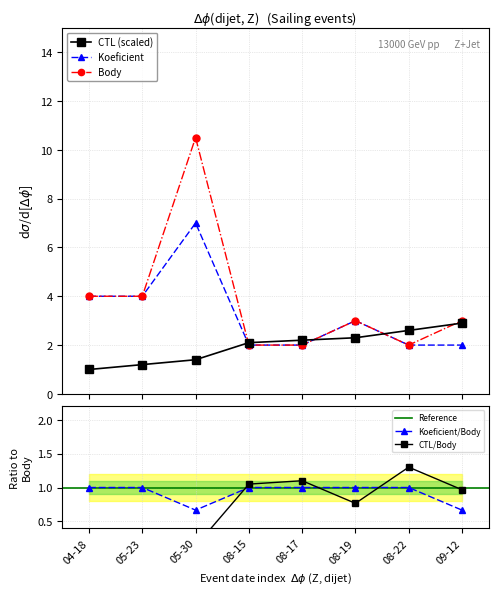

Which series has the largest total across all categories?

Body